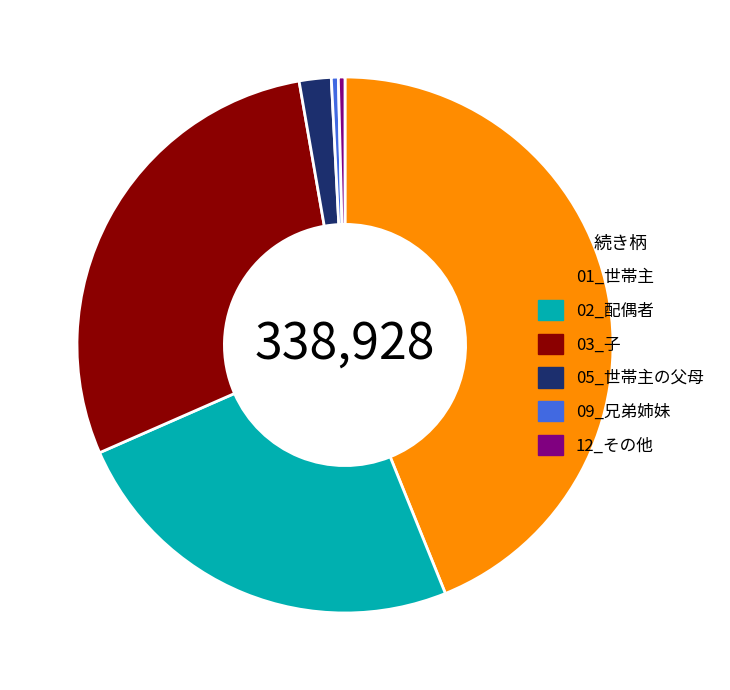

Does 05_世帯主の父母 represent more than half of the total?

No